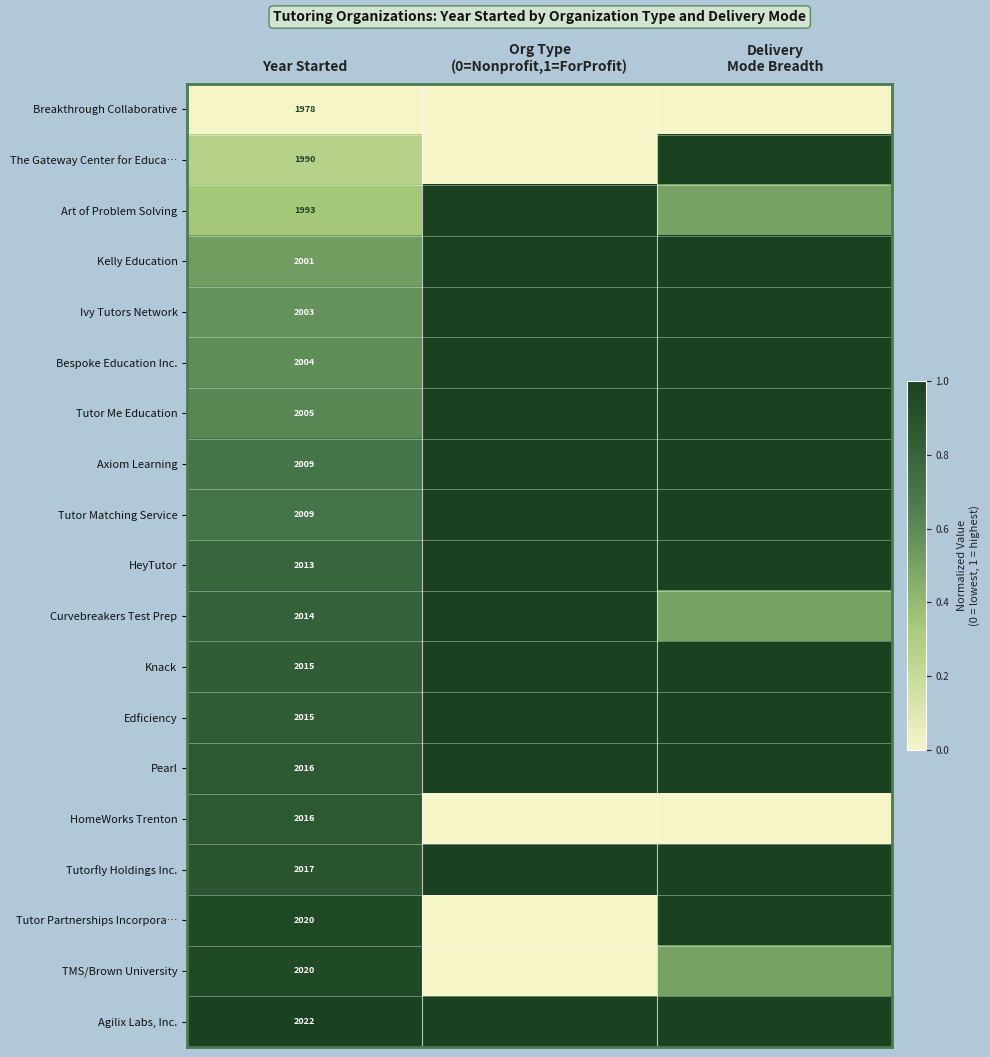

The value of Edficiency at Year Started is 533.7. True or false?

False